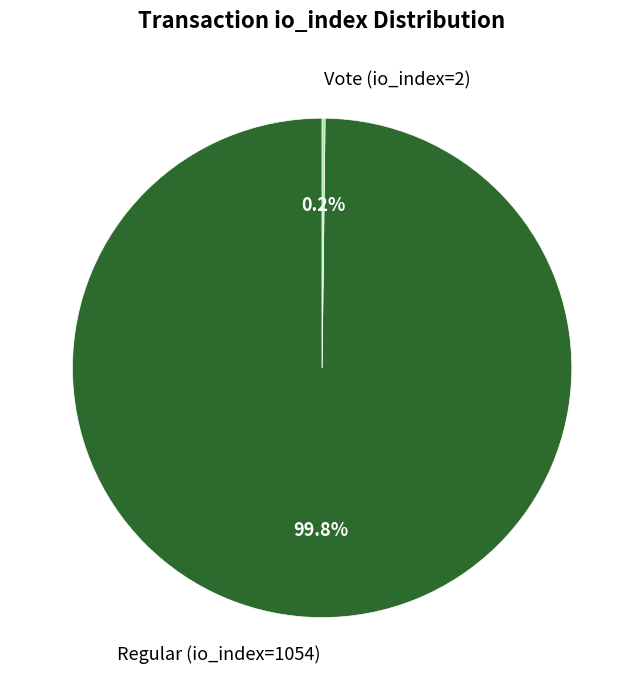

Does Regular (io_index=1054) represent more than half of the total?

Yes